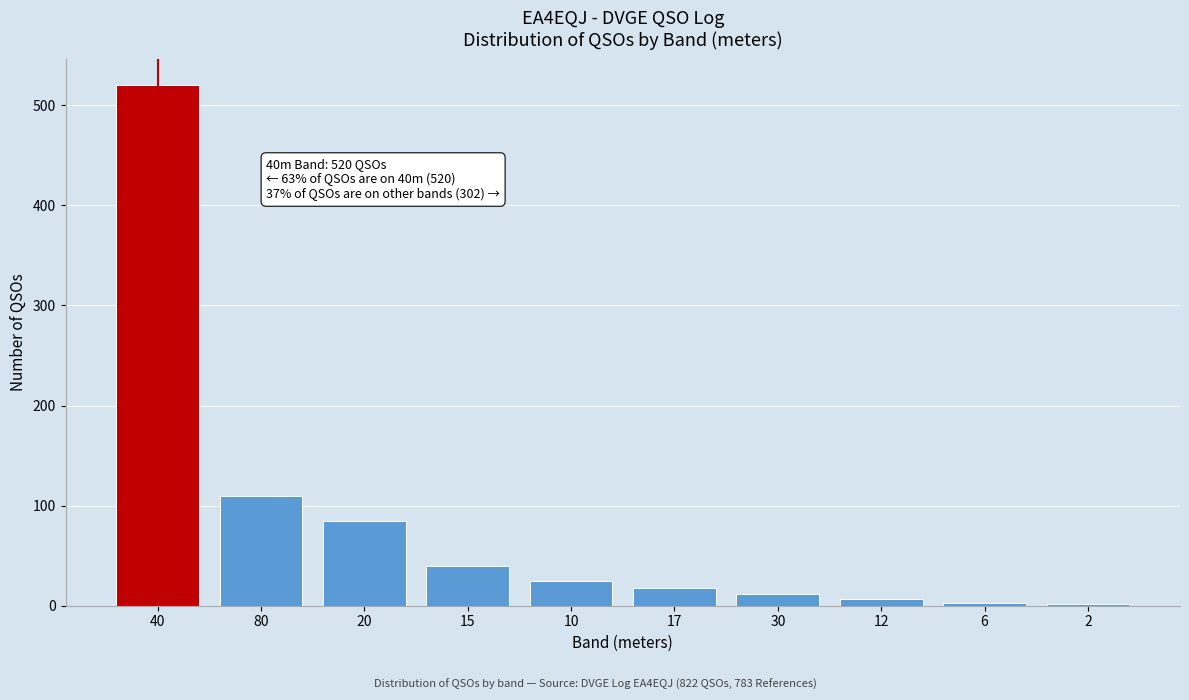

The value at 40 is 725. True or false?

False